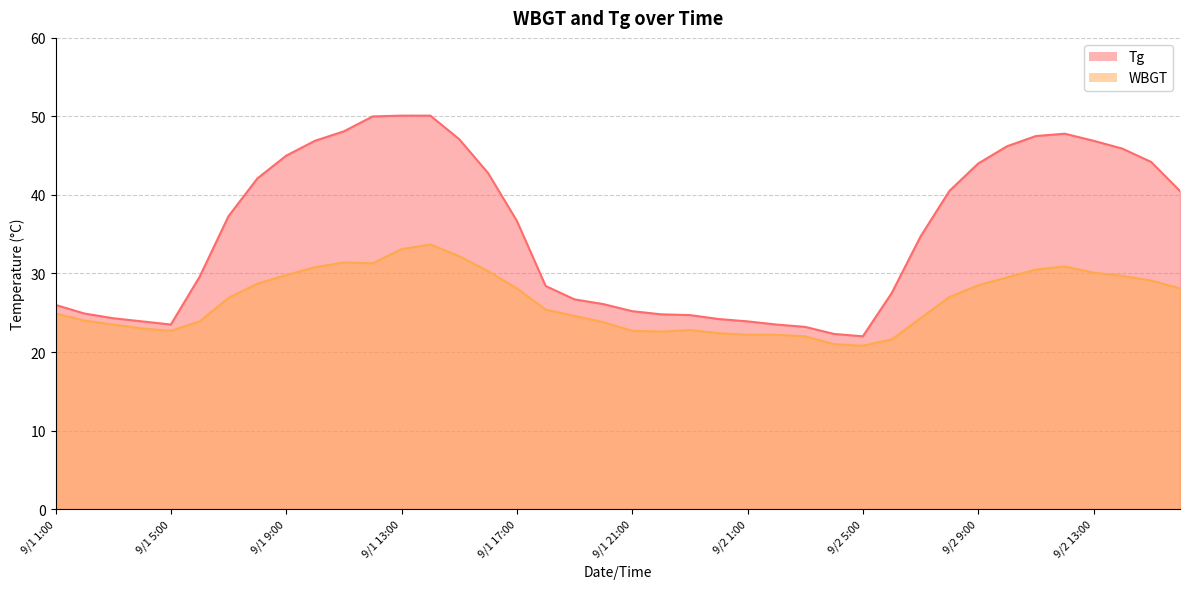

How many data points in WBGT are less than 26?

20